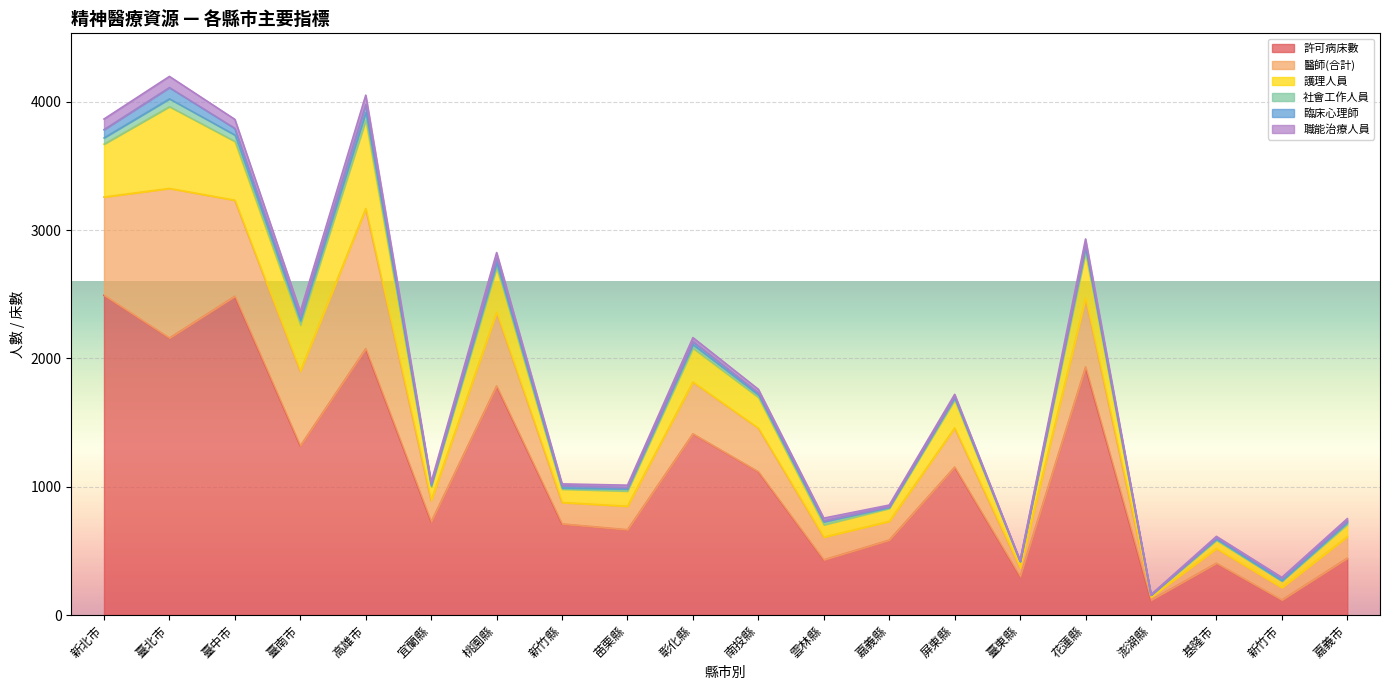

At which category does the chart reach its minimum across all series?

澎湖縣